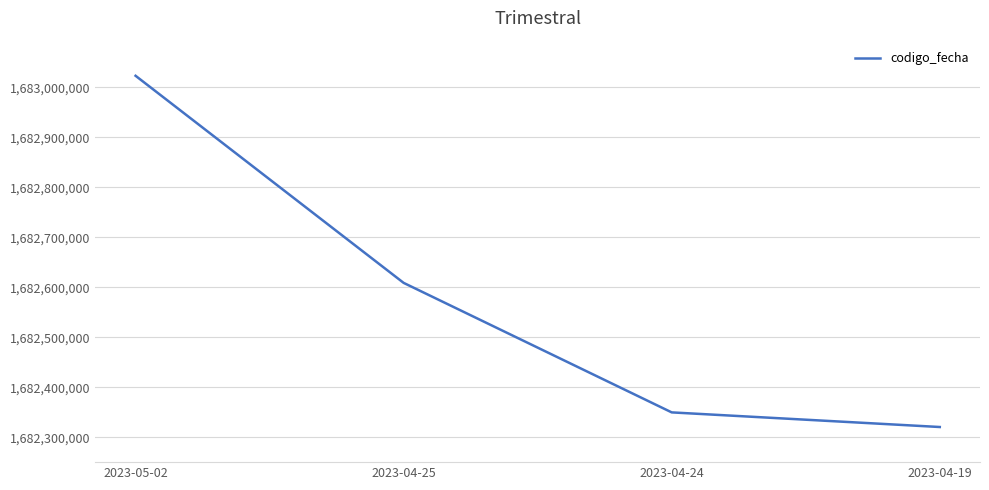

What value does the data have at 2023-05-02?

1683022692